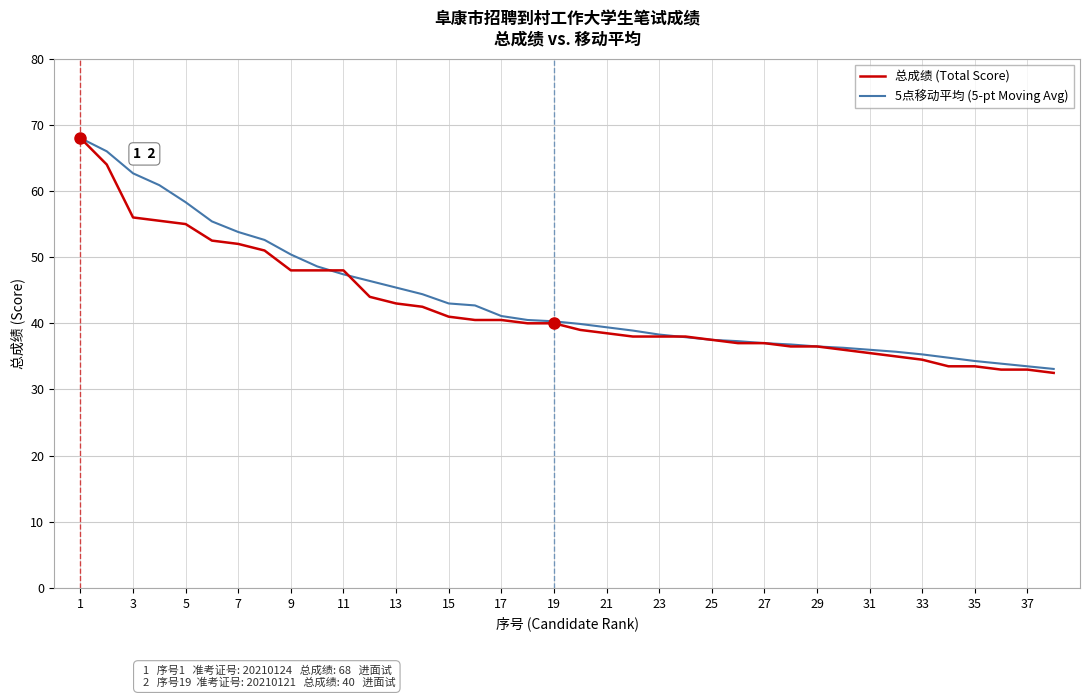

What is the maximum value for 总成绩 (Total Score)?

68.0